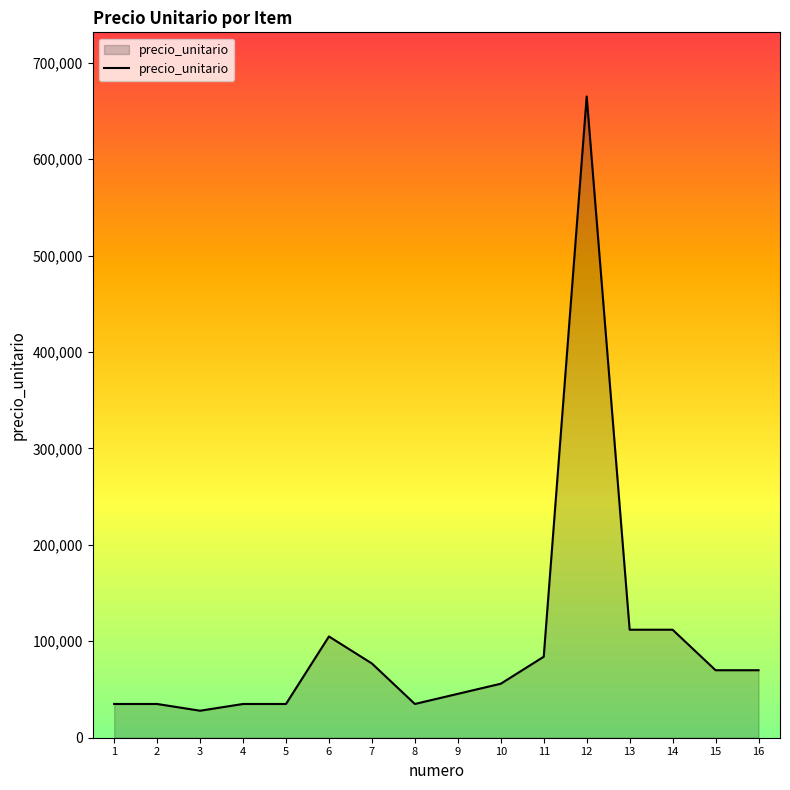

Reading left to right, extract all data points from this chart.

1=35000	2=35000	3=28000	4=35000	5=35000	6=105000	7=77000	8=35000	9=45500	10=56000	11=84000	12=665000	13=112000	14=112000	15=70000	16=70000